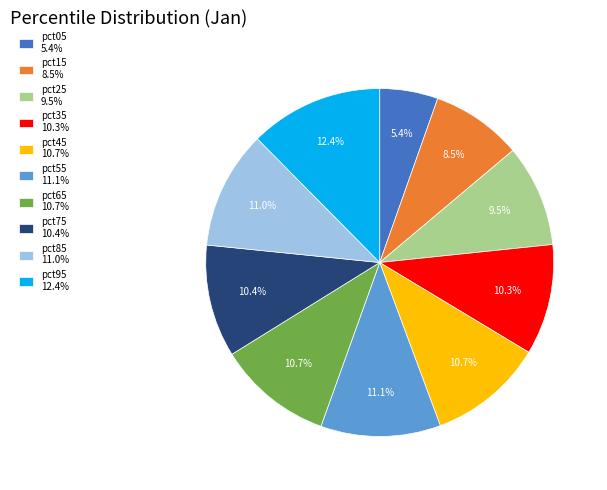

The pct35 slice represents 1% of the pie. True or false?

False